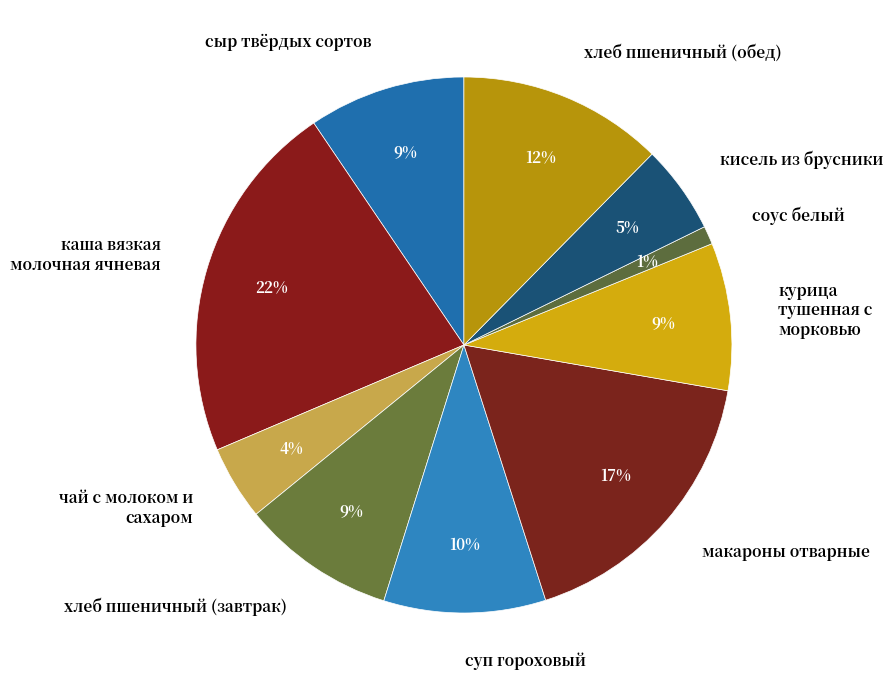

Which has a higher value, соус белый or суп гороховый?

суп гороховый